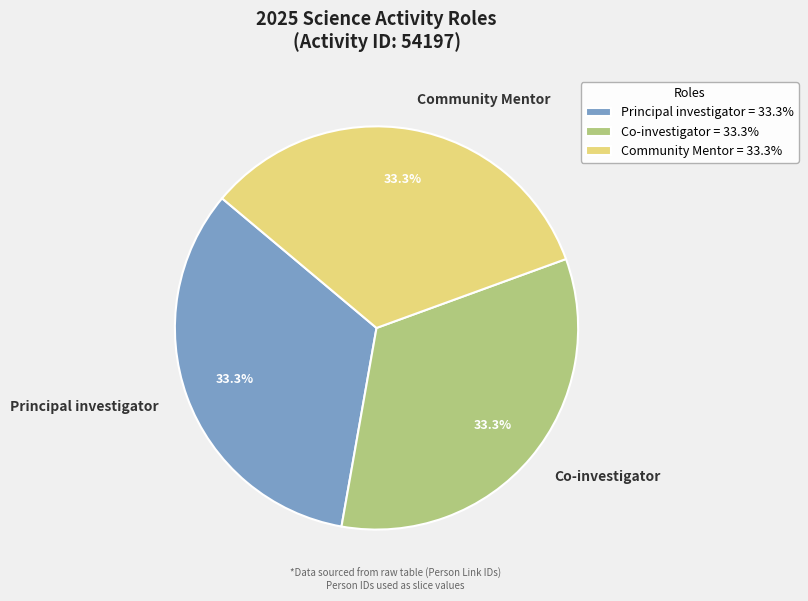

Does any single category account for the majority?

No